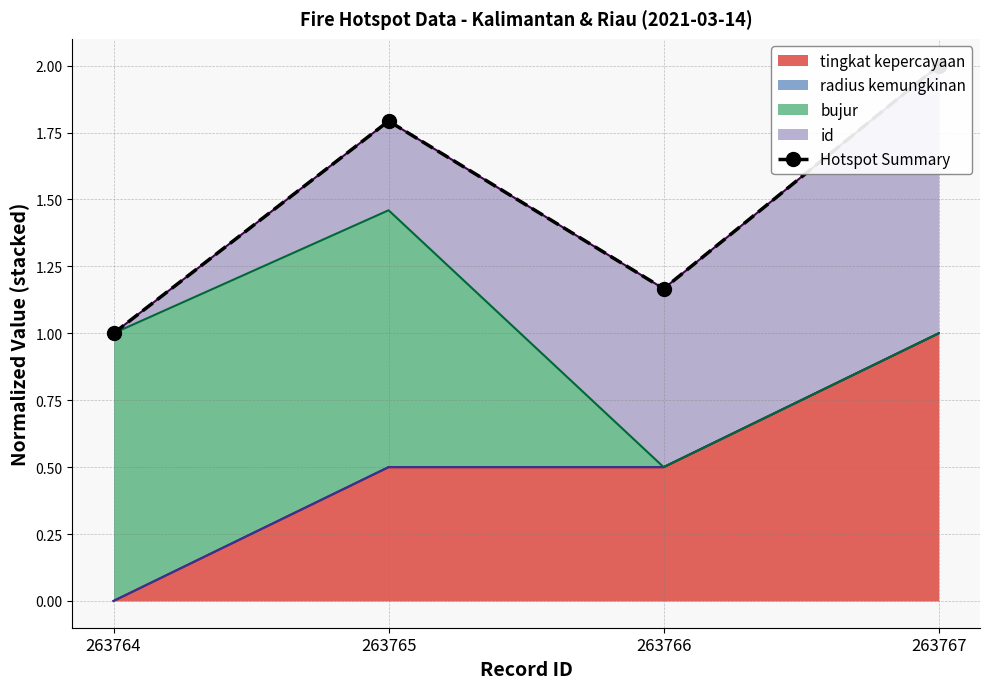

What is the maximum value shown in the chart?

2.0